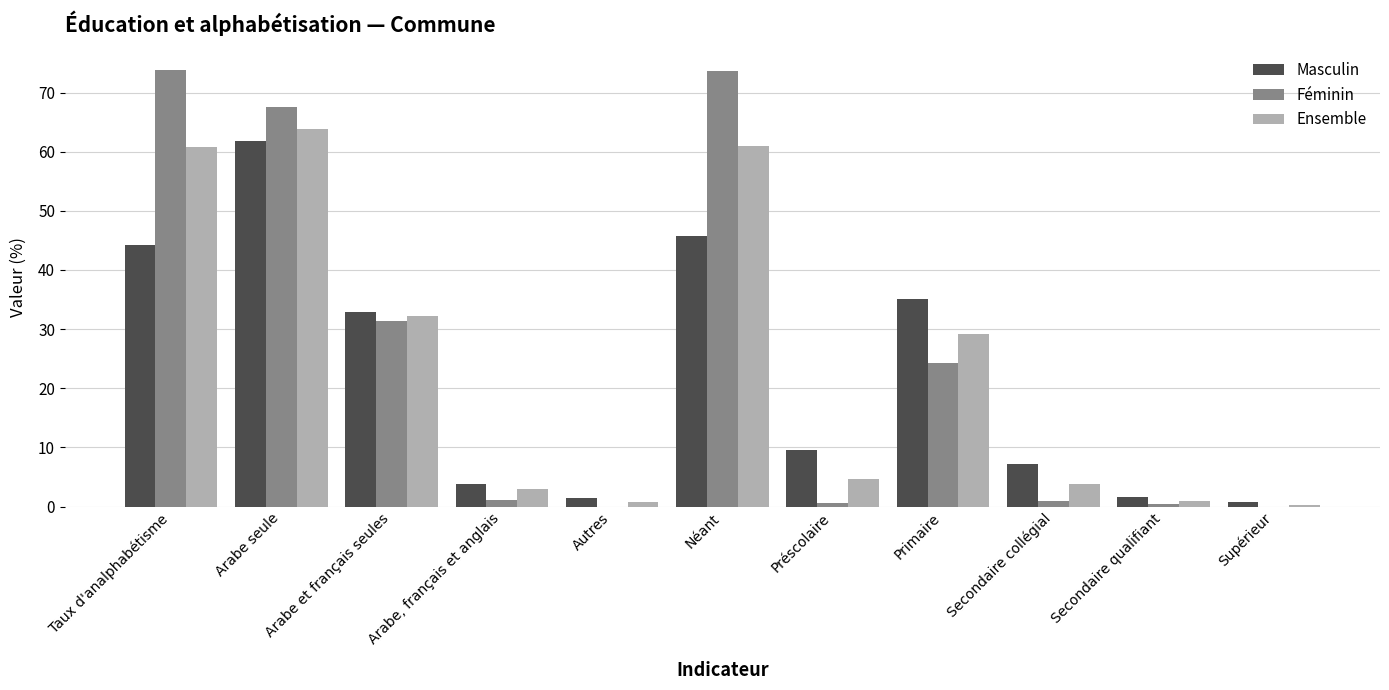

Which series changed the most between Arabe seule and Supérieur?

Féminin